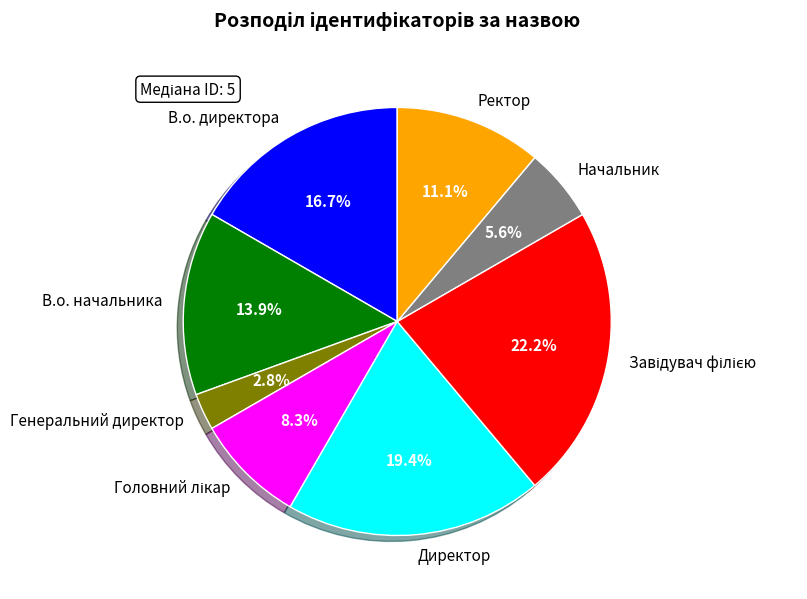

What is the ratio of the value at Ректор to the value at Начальник?

2.0